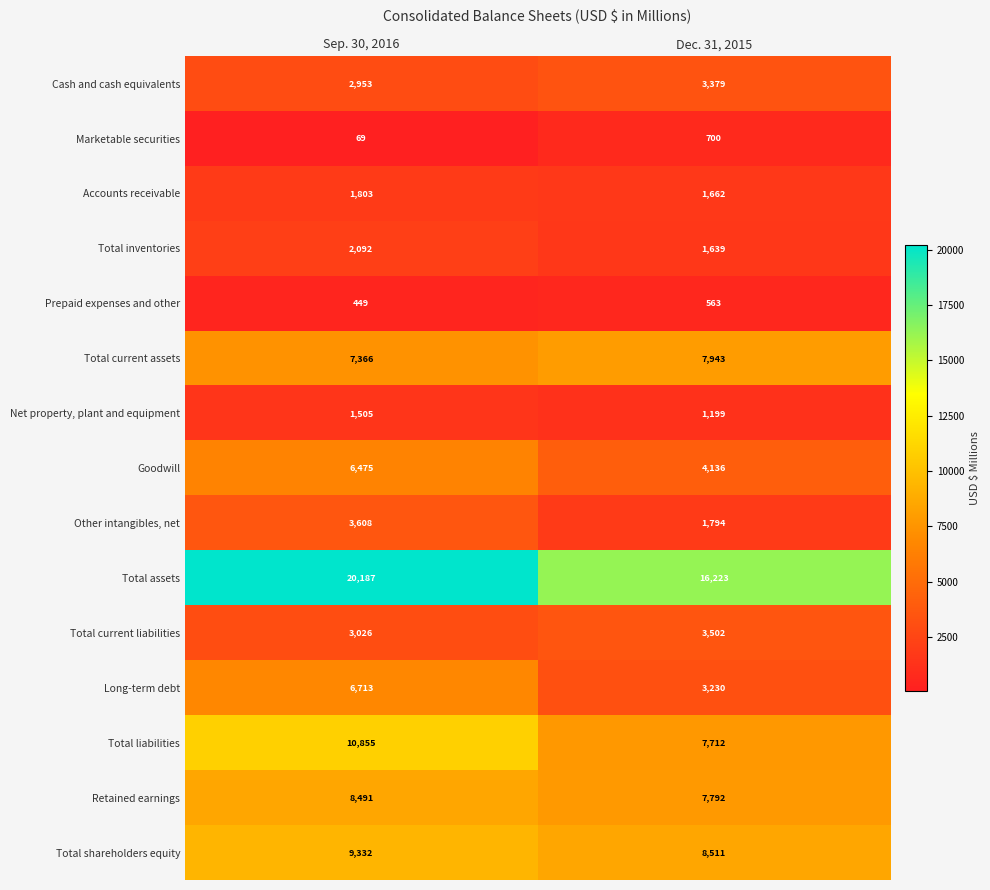

What is the total value across all series at Dec. 31, 2015?

69985